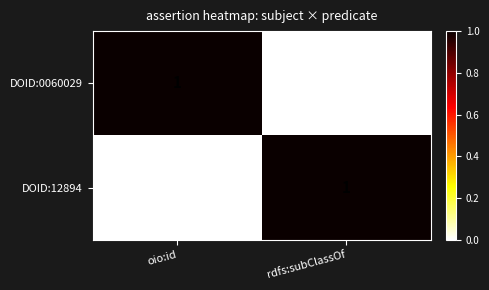

Is it true that DOID:0060029 equals 0 at rdfs:subClassOf?

True